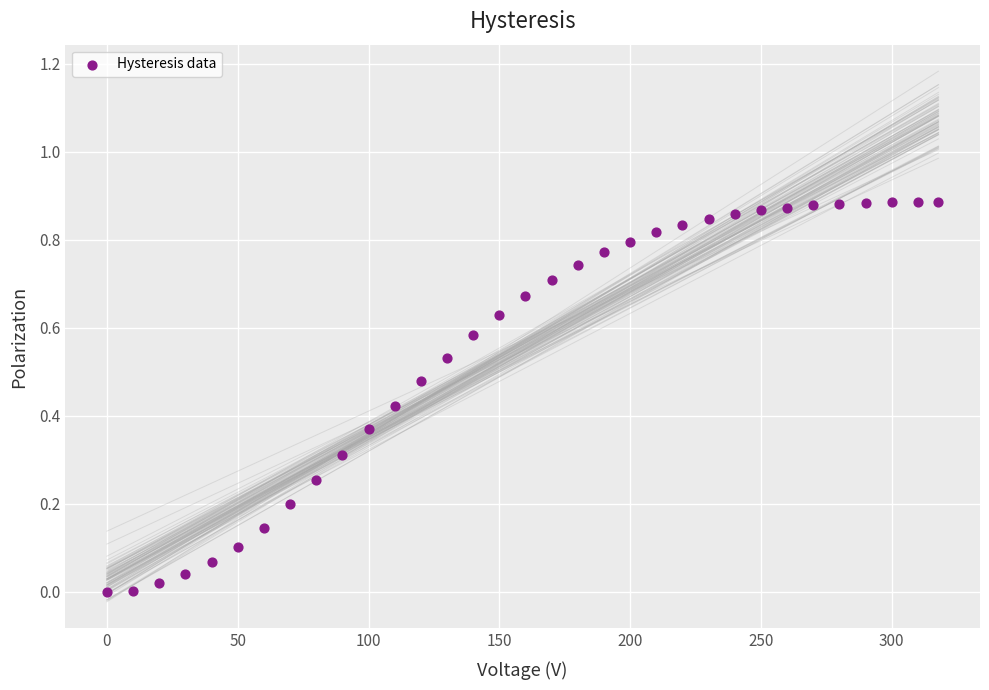

What is the range of X values (max minus min)?

317.9